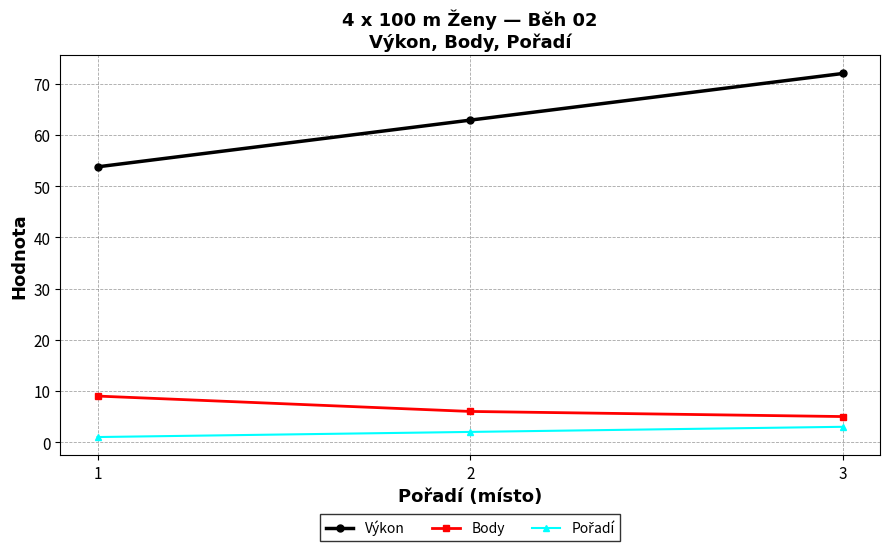

How many values in the Body series are below 6?

1